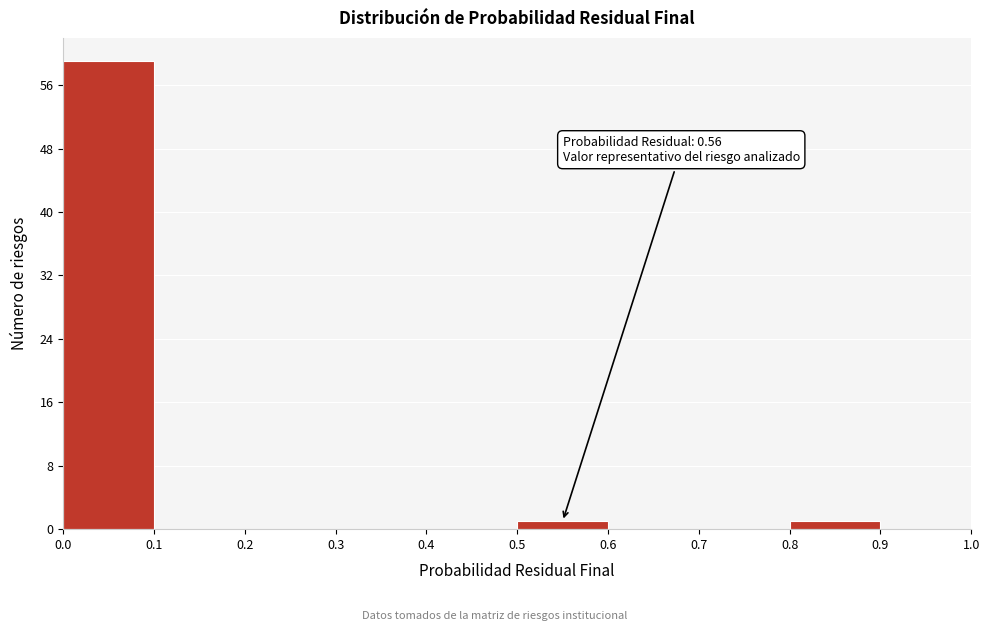

Which range on the x-axis has the tallest bar?

0.0 to 0.1